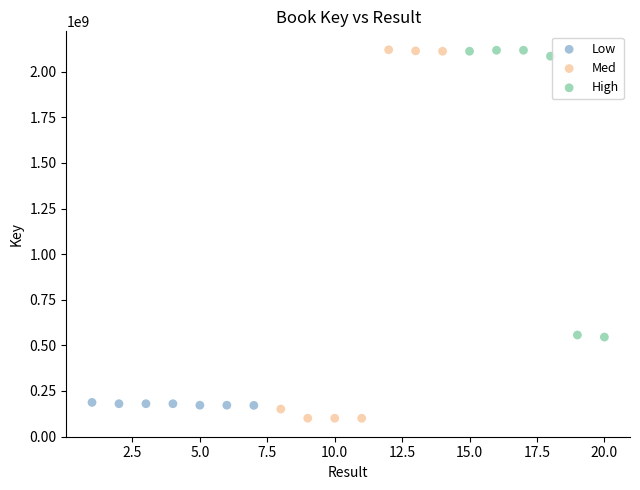

Which series contains the lowest Y value?

Med